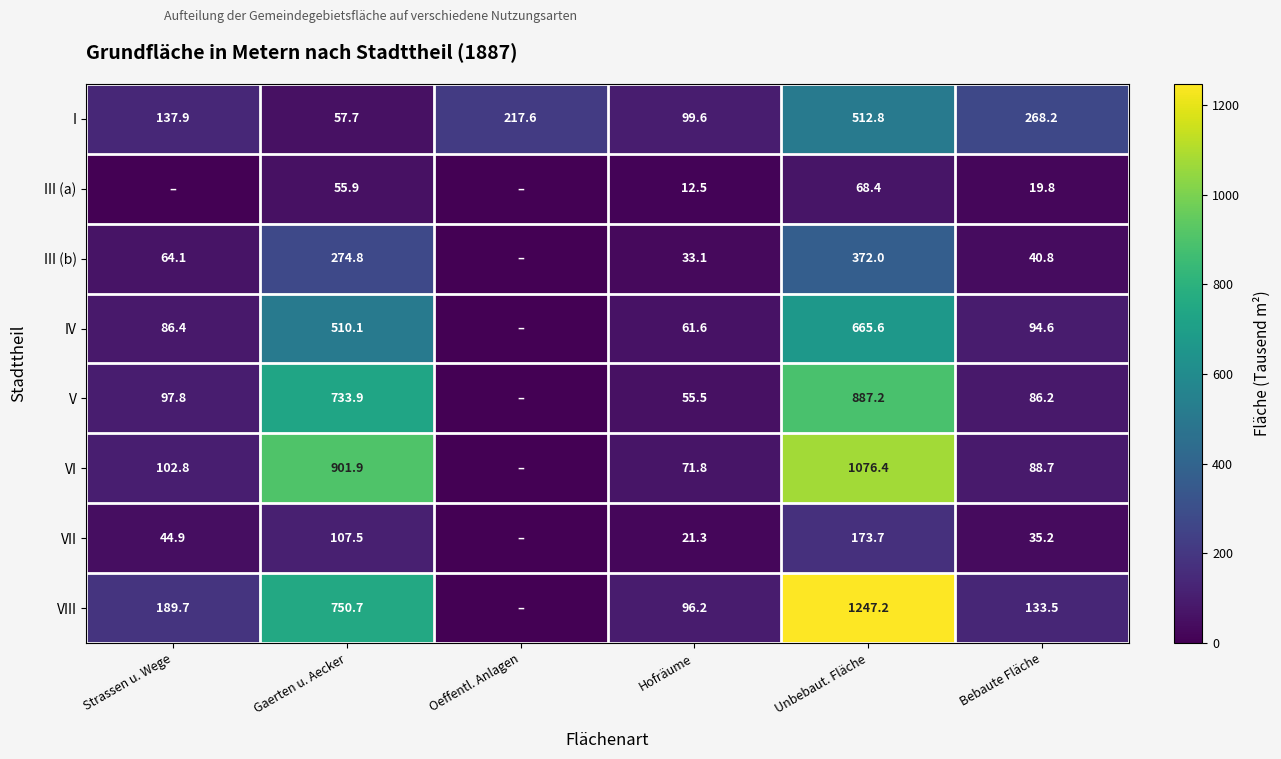

Rank the series at Gaerten u. Aecker from highest to lowest value.

VI, VIII, V, IV, III (b), VII, I, III (a)